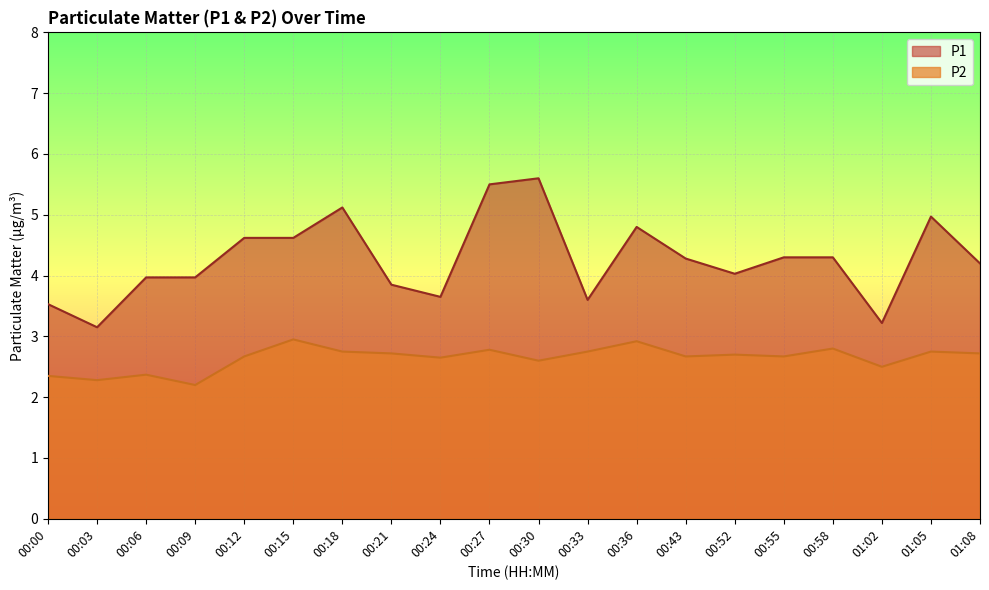

Is it true that P2 equals 2.8 at 00:33?

True